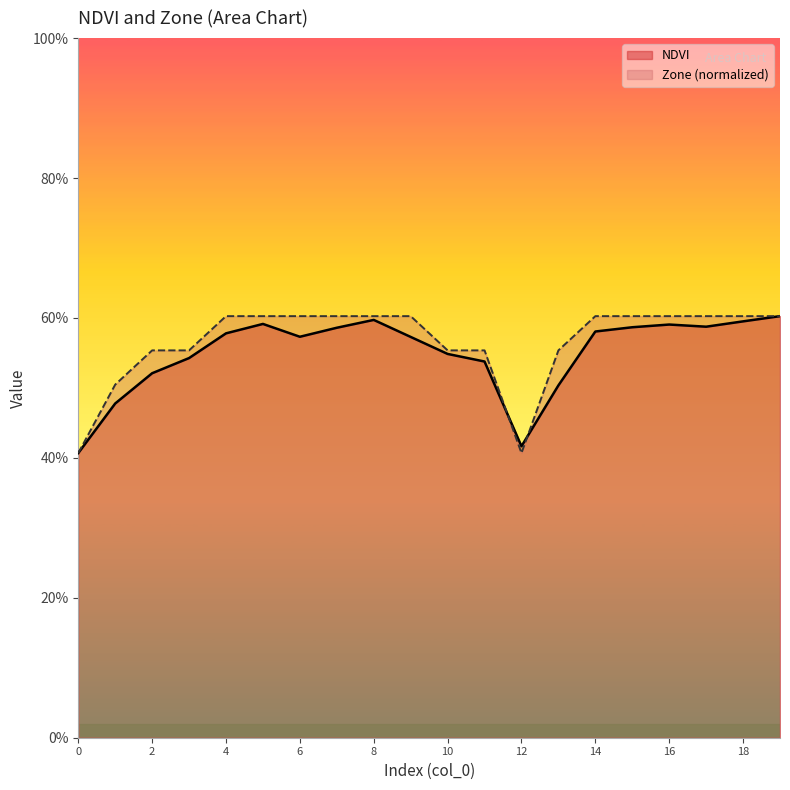

The value of NDVI at 17 is 0.6. True or false?

True